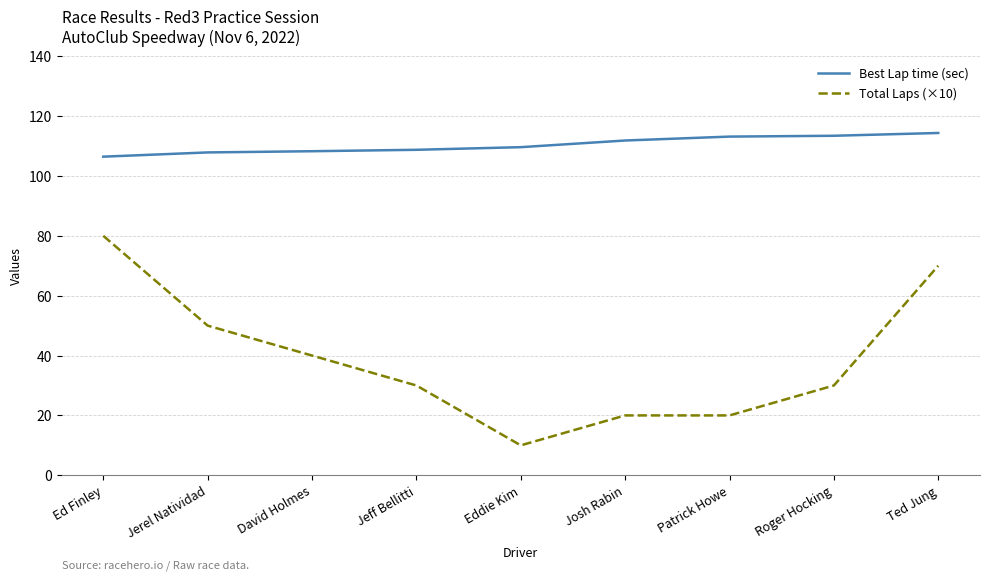

Which series has the largest range (max minus min)?

Total Laps (×10)